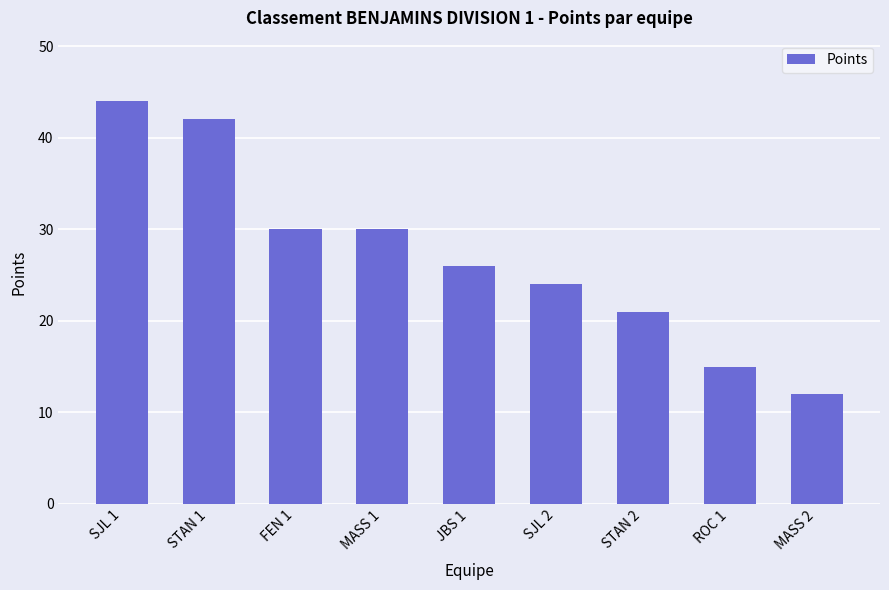

Which label corresponds to the smallest value in the chart?

MASS 2